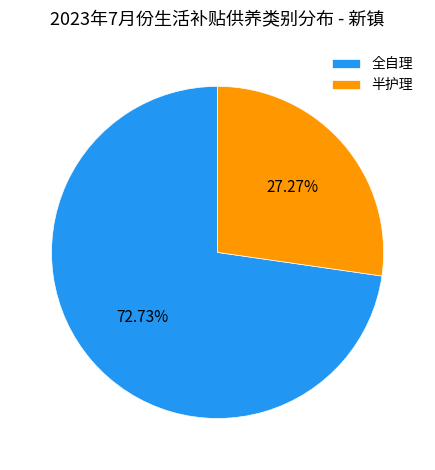

What is the smallest slice in the pie chart?

半护理